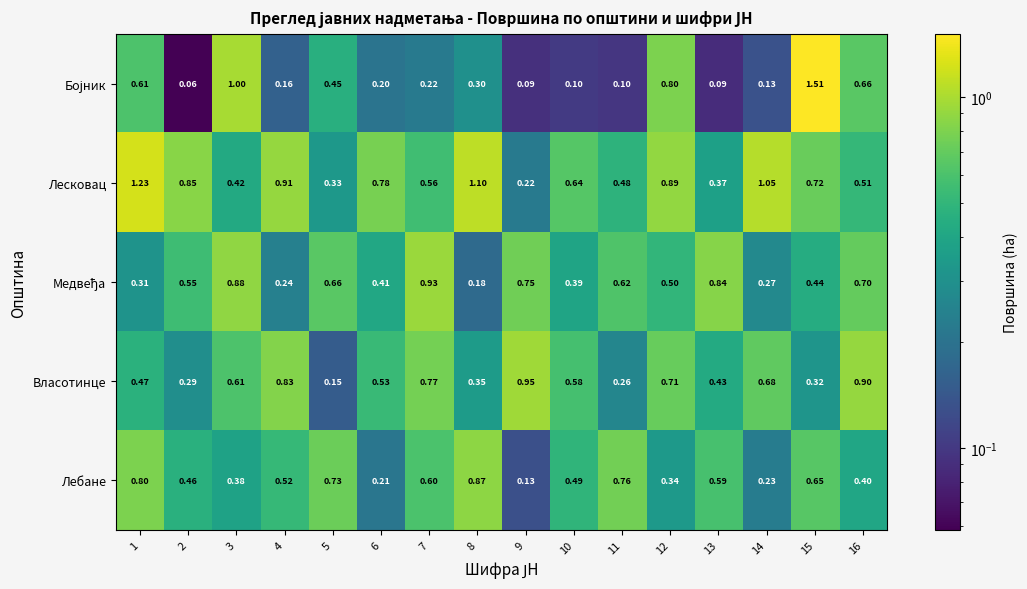

Which series changed the most between 1 and 16?

Лесковац